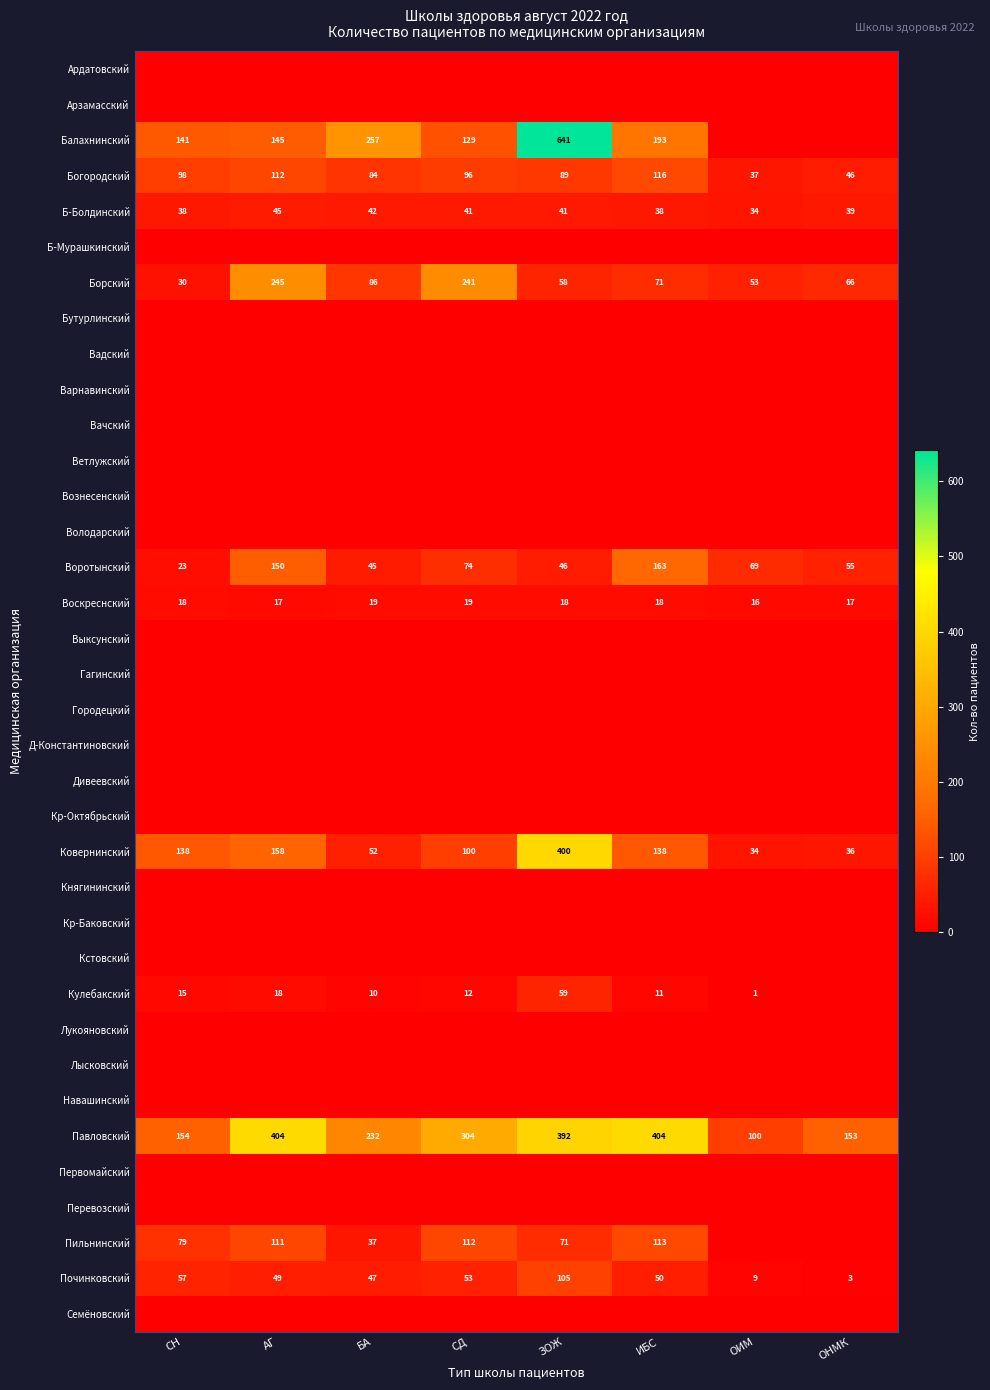

Count the number of categories in the chart.

8